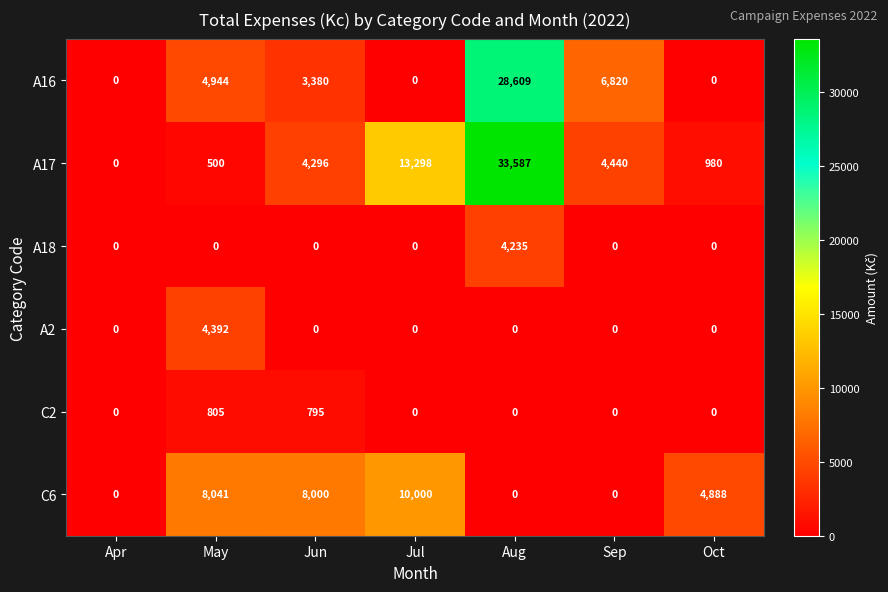

Which label corresponds to the largest value in the chart?

Aug